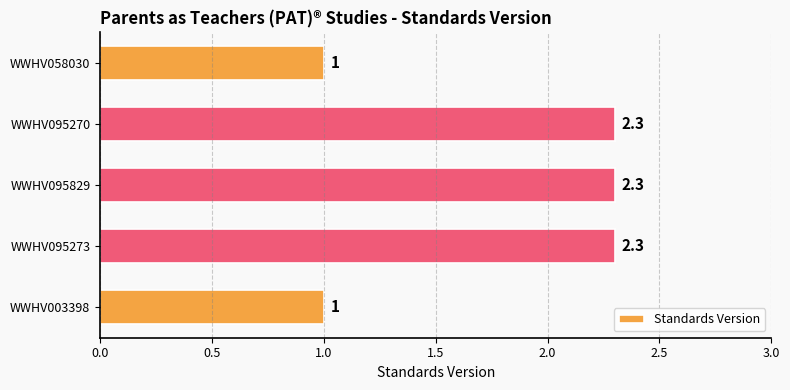

What is the difference between the second highest and minimum values?

1.3